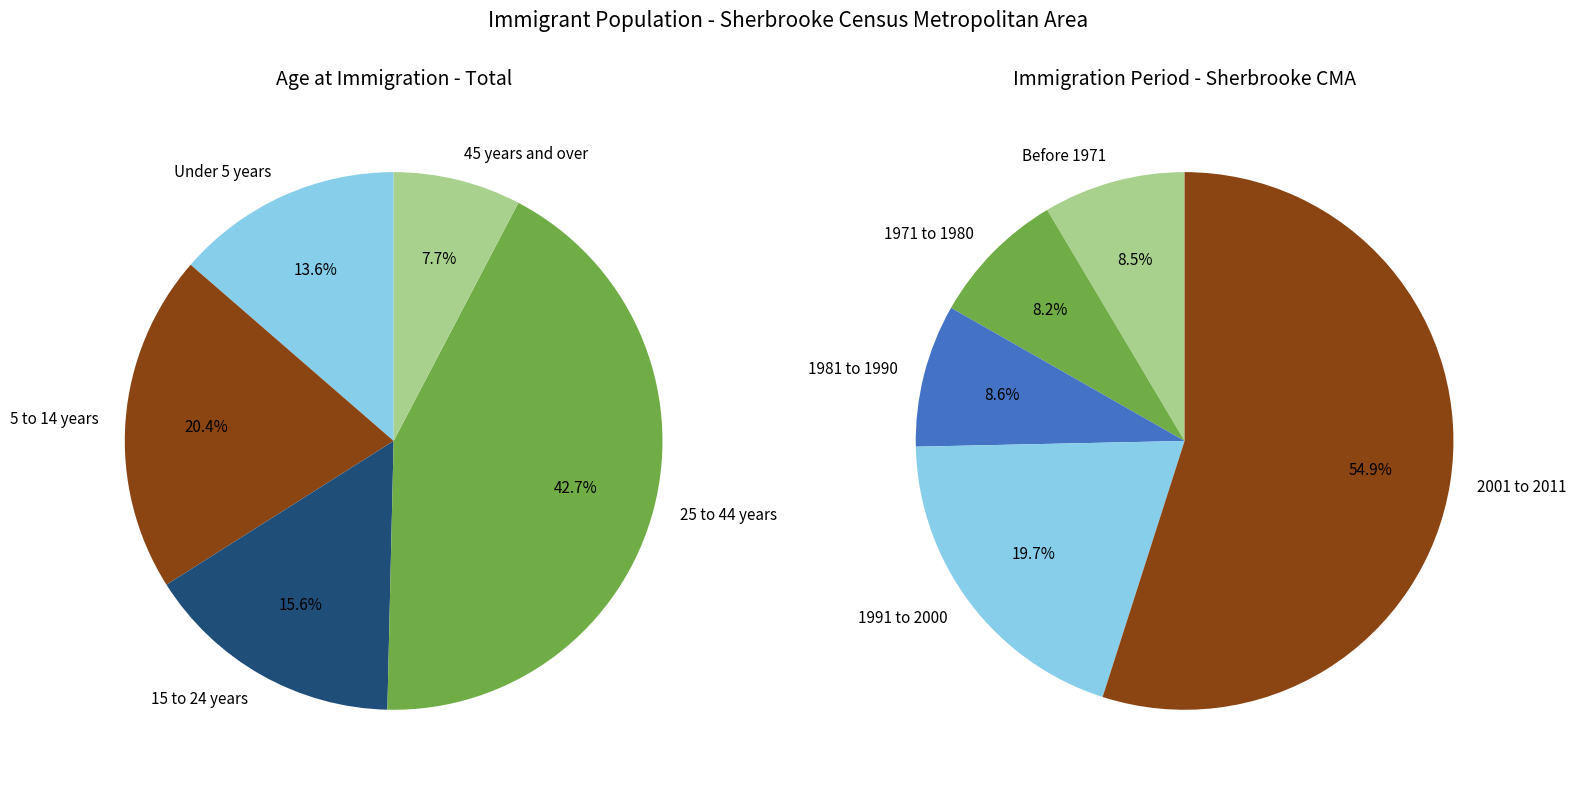

What is the ratio of the value at Under 5 years to the value at 25 to 44 years?

0.3